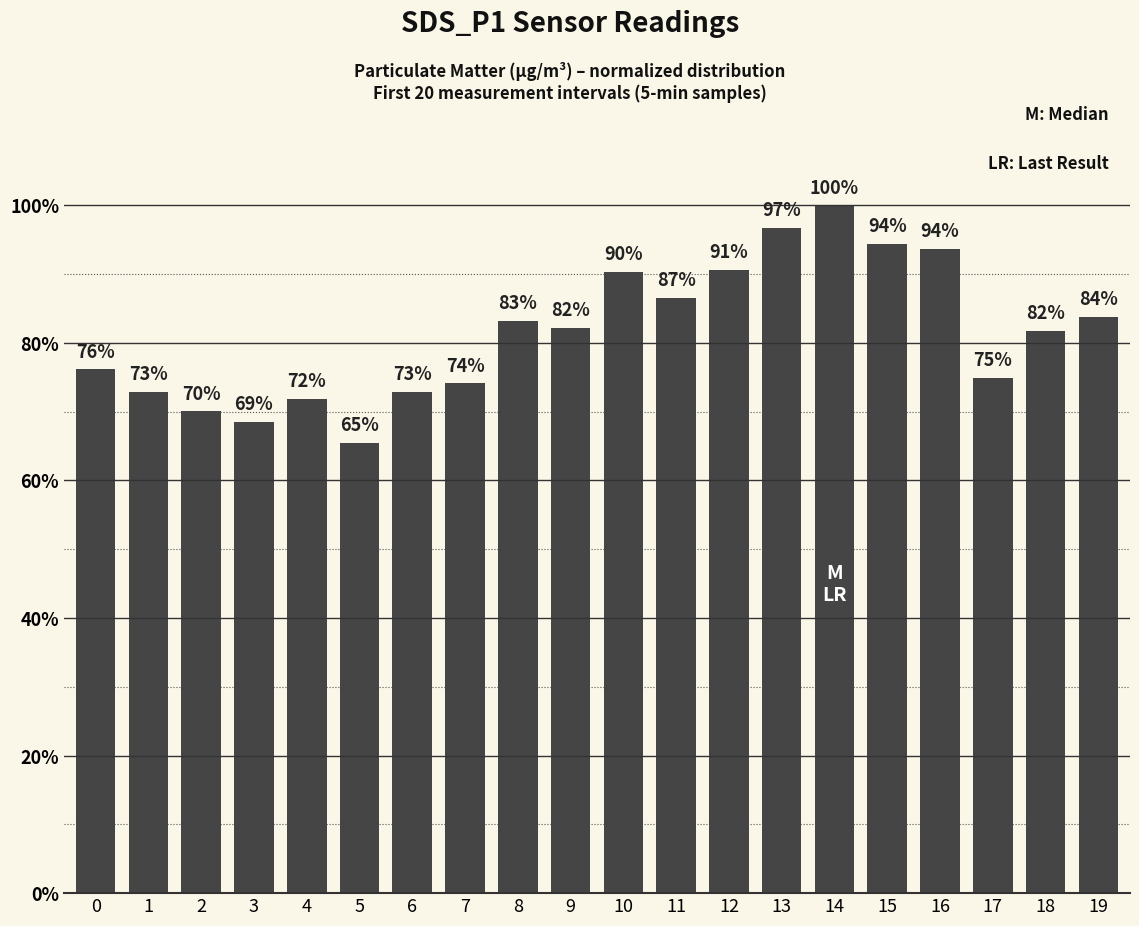

Which has a higher value, 14 or 10?

14